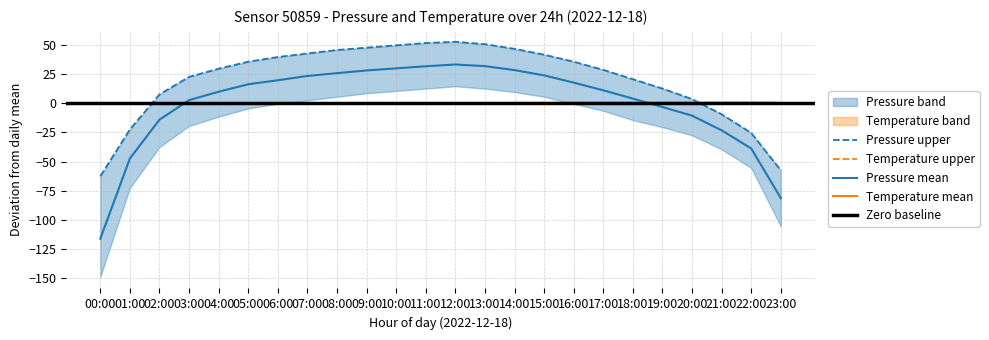

What is the label of the 3rd point from the right?

21:00